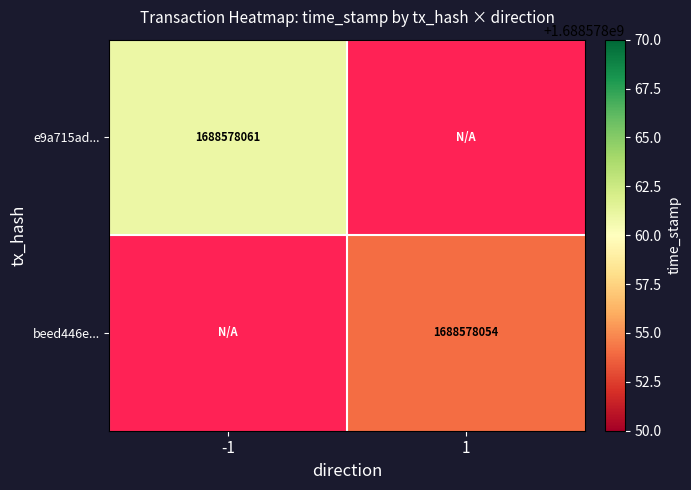

The beed446e45196442bccb0939cc4df32276228e0 series shows 393444248 at direction_1. True or false?

False